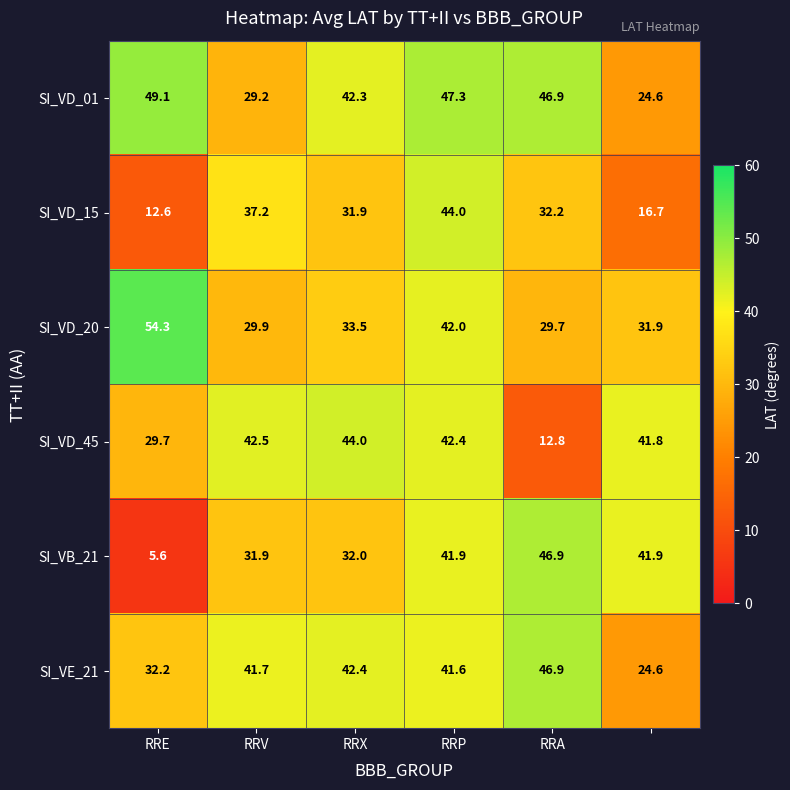

What is the sum of all SI_VD_20 values?

221.3